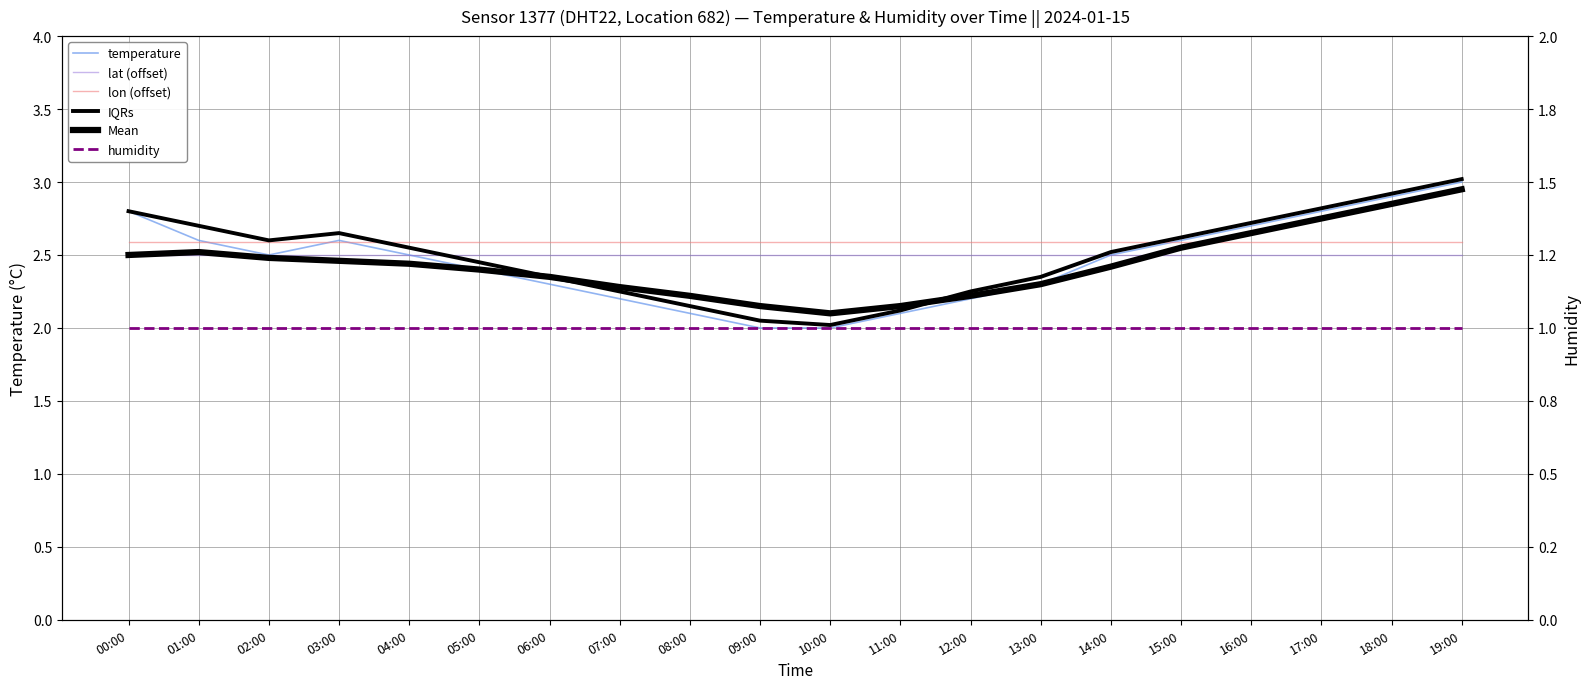

True or false: IQRs and Mean intersect in this chart.

True